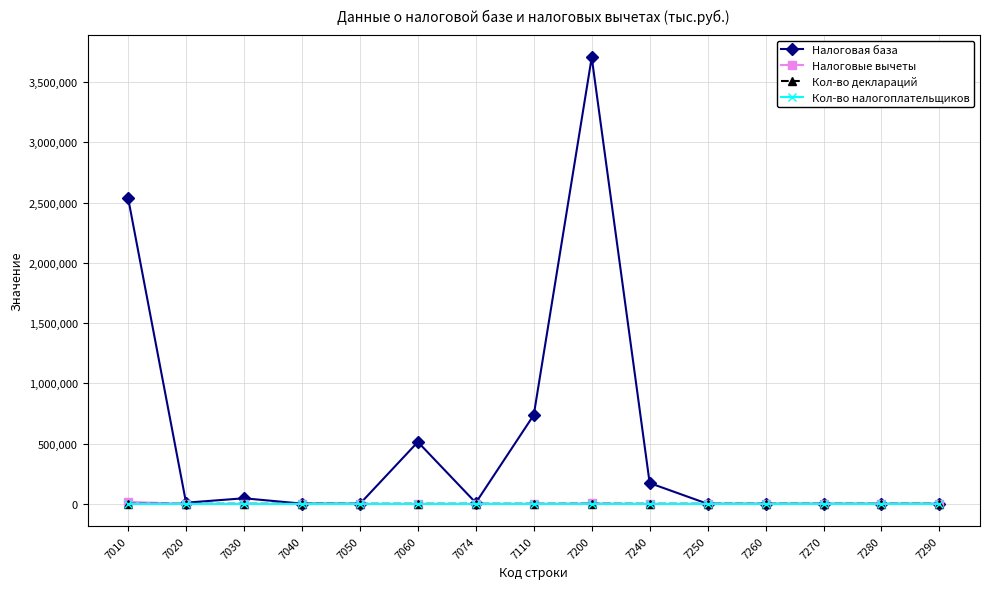

At which category is the sum across all series the highest?

7200